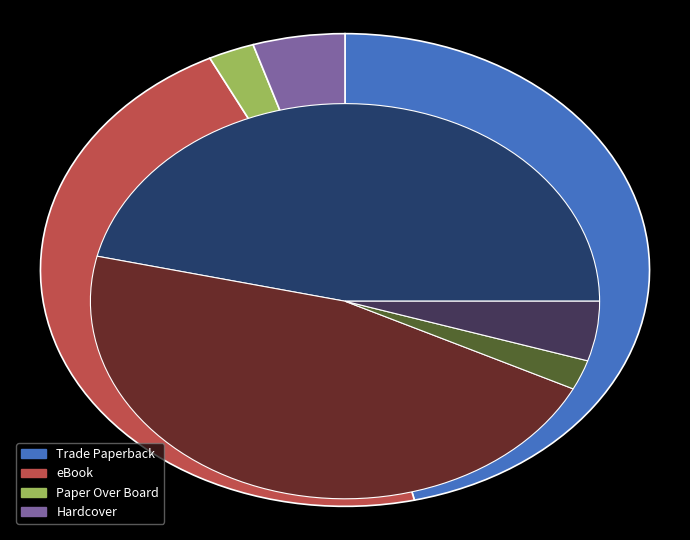

How many slices are in this pie chart?

4